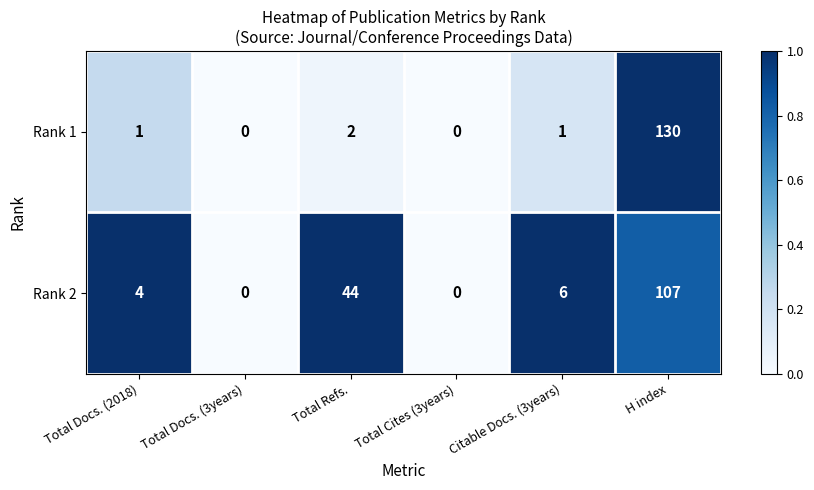

Which series has the largest total across all categories?

Rank 2